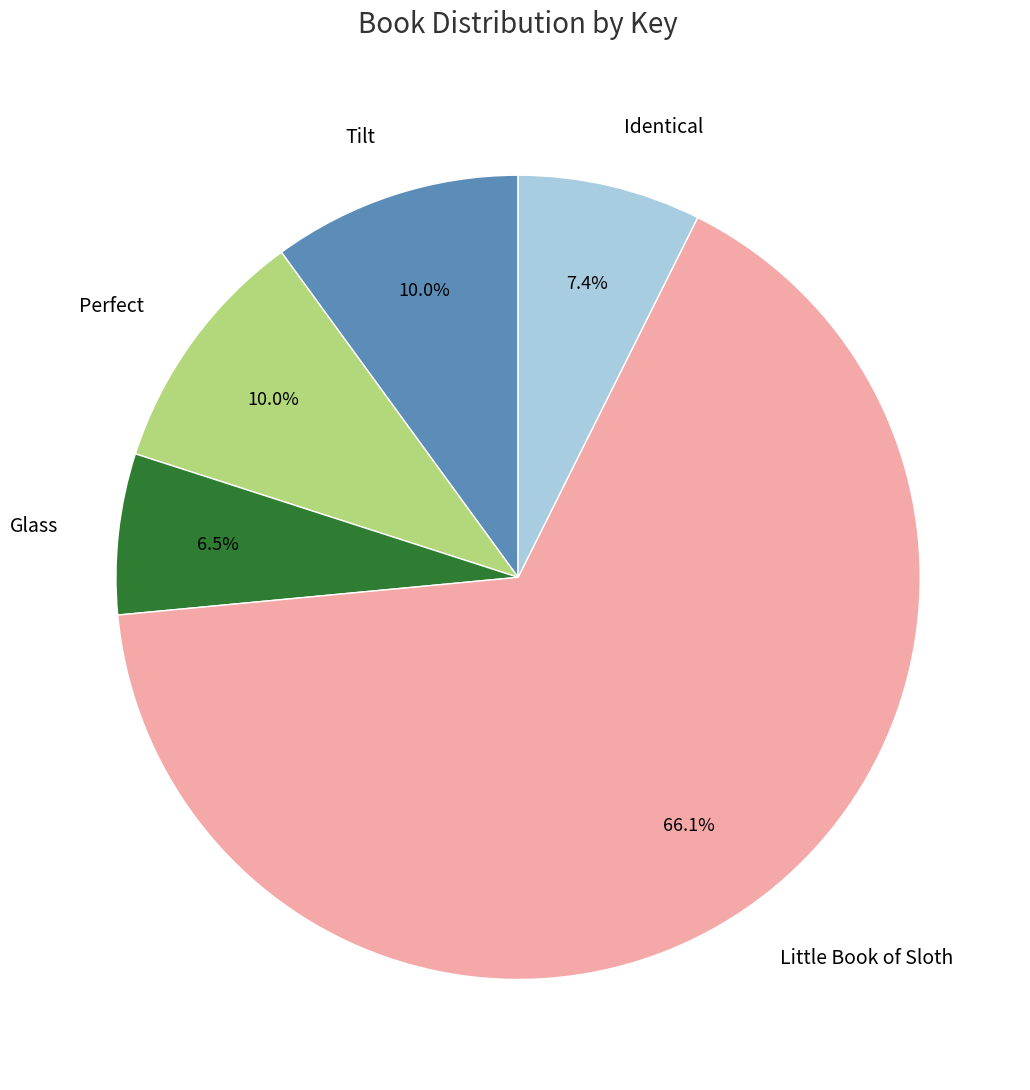

True or false: Glass accounts for 1% of the total.

False